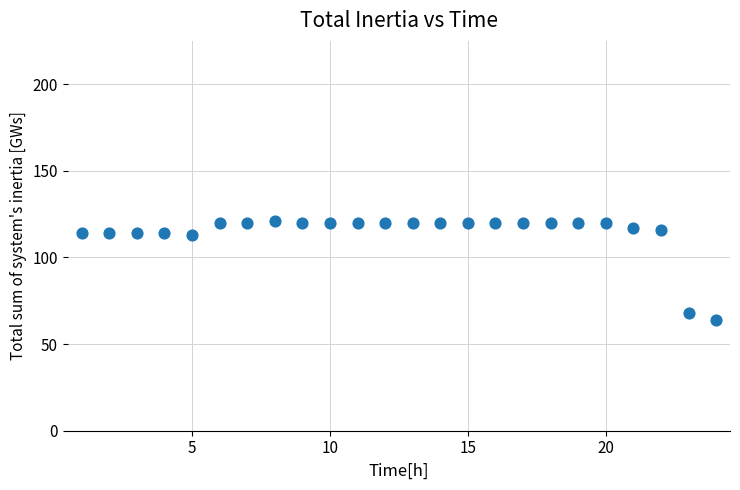

What is the range of X values (max minus min)?

23